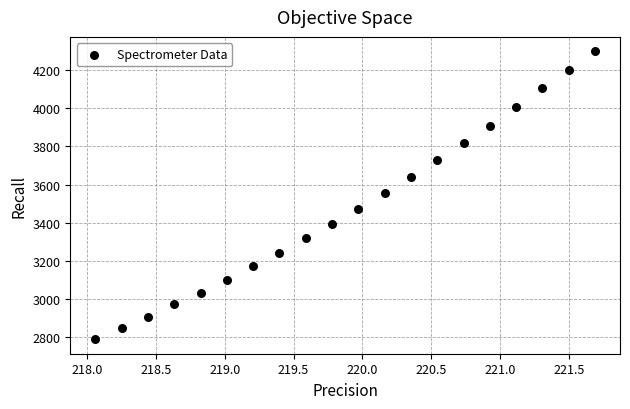

What is the range of Y values (max minus min)?

1507.2